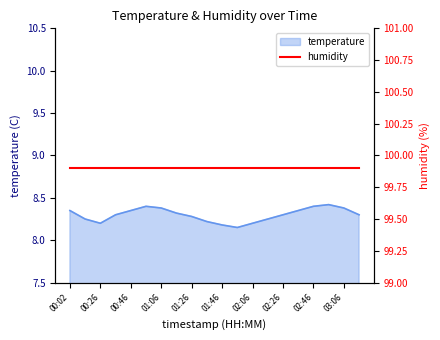

What is the difference between the values at 01:26 and 01:36?

0.1